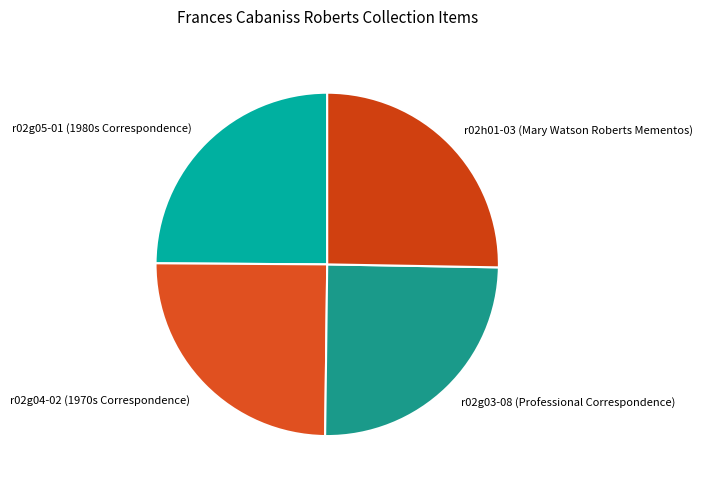

Count the number of slices in the pie.

4